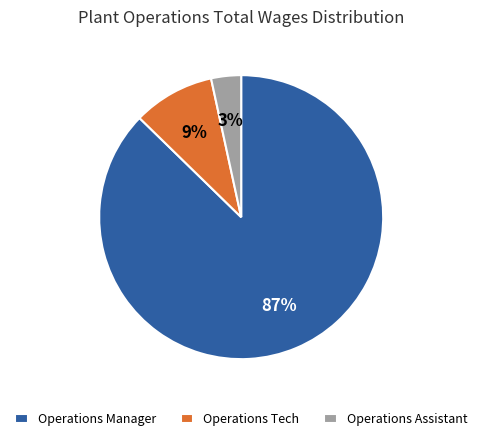

To the nearest percent, what is the combined percentage of Operations Manager and Operations Tech?

97%